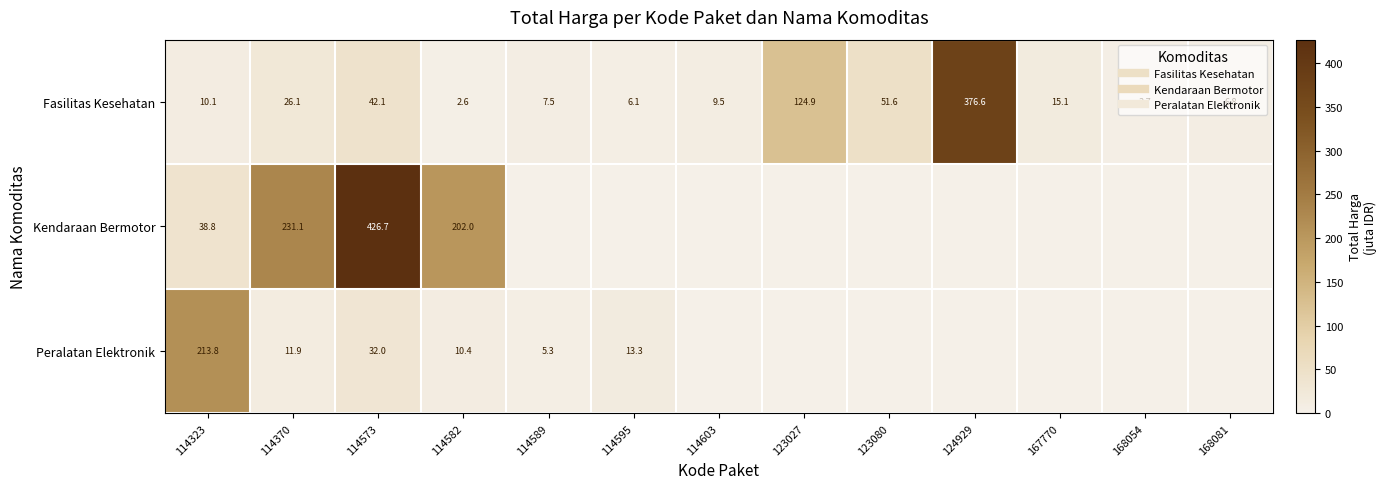

How many values in the Fasilitas Kesehatan series exceed 10?

7